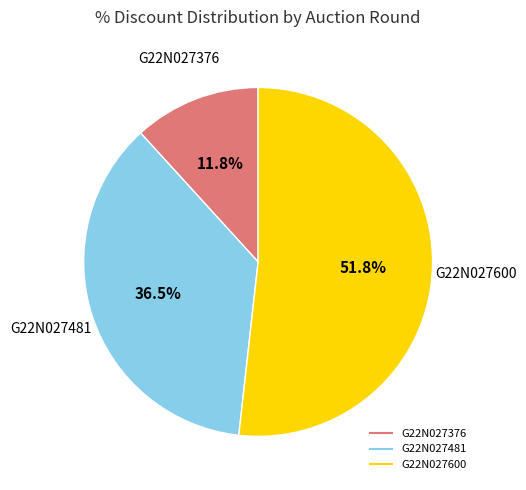

Is there a majority slice in this chart?

Yes